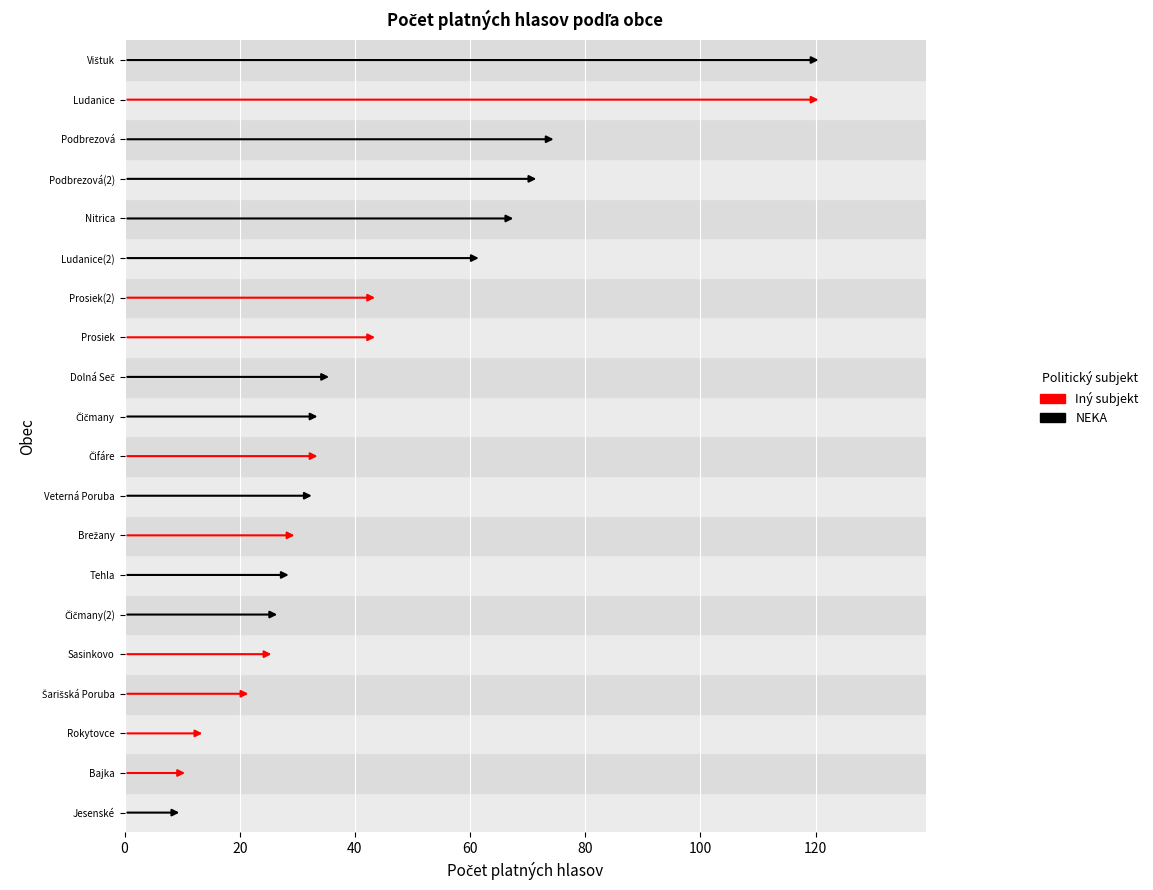

List the labels in order of value, smallest first.

Jesenské, Bajka, Rokytovce, Šarišská Poruba, Sasinkovo, Čičmany(2), Tehla, Brežany, Veterná Poruba, Čifáre, Čičmany, Dolná Seč, Prosiek, Prosiek(2), Ludanice(2), Nitrica, Podbrezová(2), Podbrezová, Vištuk, Ludanice